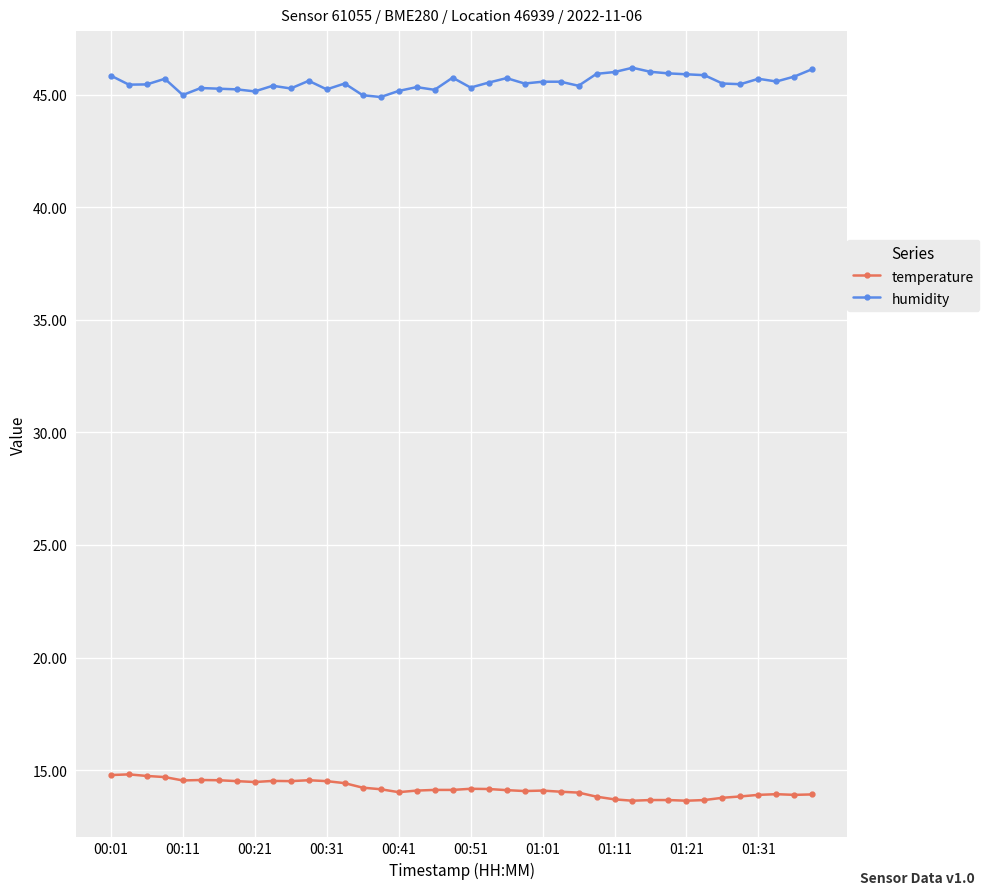

Rank the series by their average value, from lowest to highest.

temperature, humidity